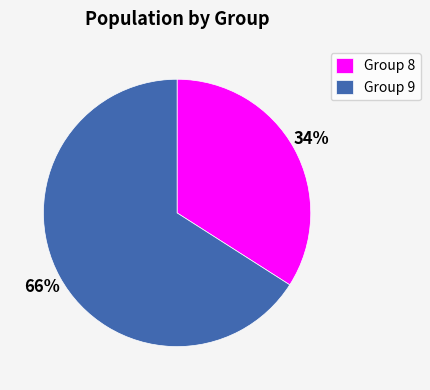

To the nearest percent, what is the difference between the Group 9 and Group 8 slice percentages?

32%